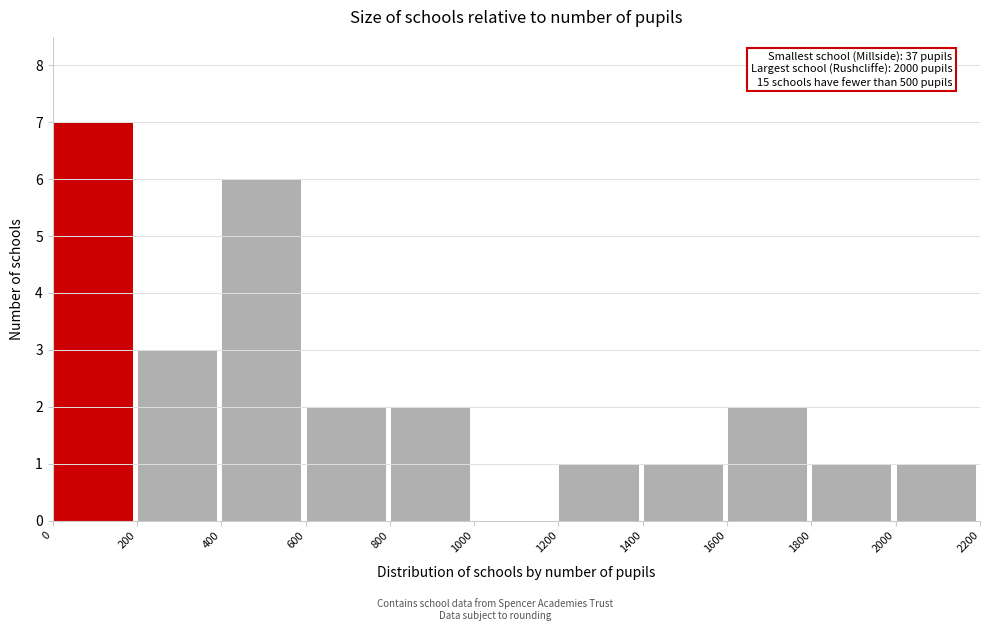

Over which range of the x-axis is the bar tallest?

0 to 200